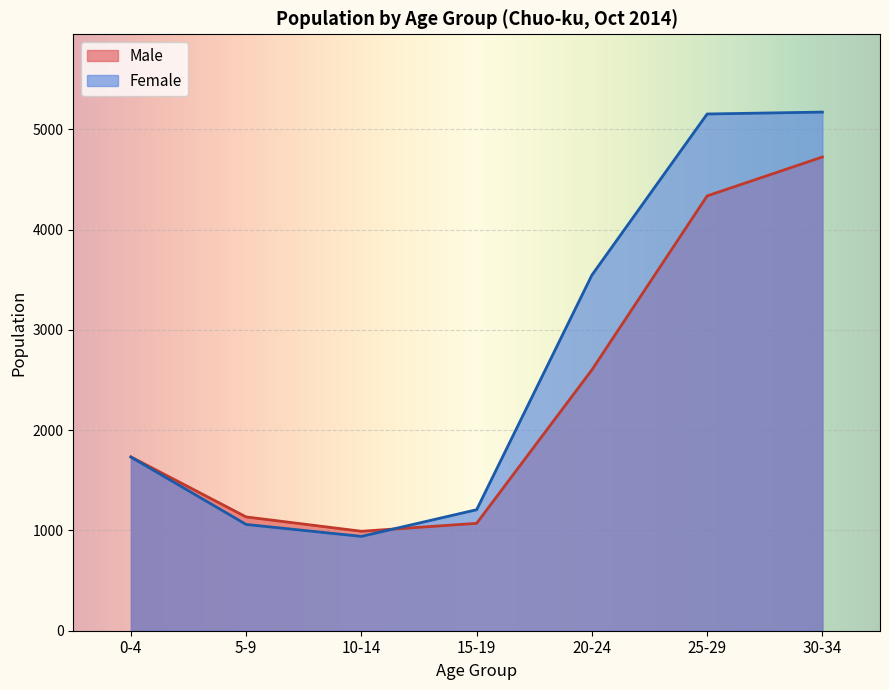

Between which two adjacent categories do Female and Male first intersect?

10-14 and 15-19